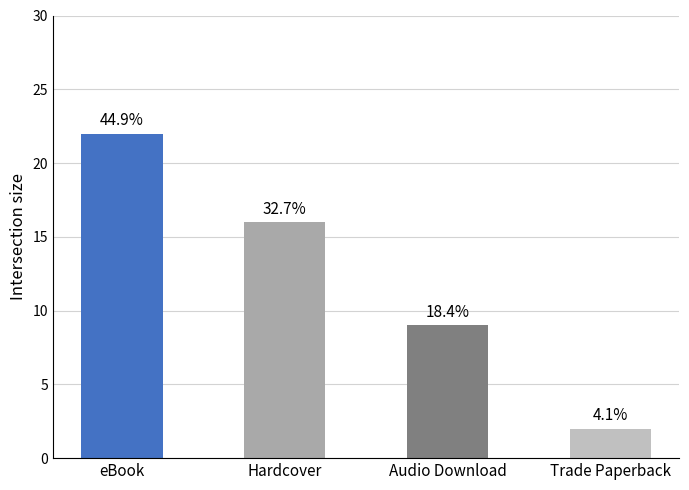

How many bars are there in total?

4